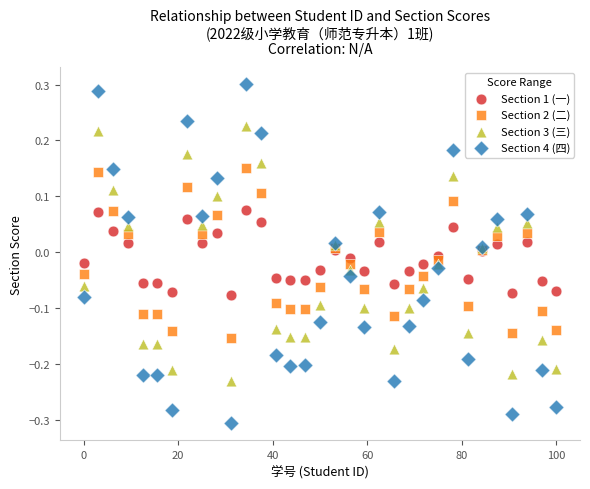

What are all the series names shown in the legend?

Section 1 (一), Section 2 (二), Section 3 (三), Section 4 (四)